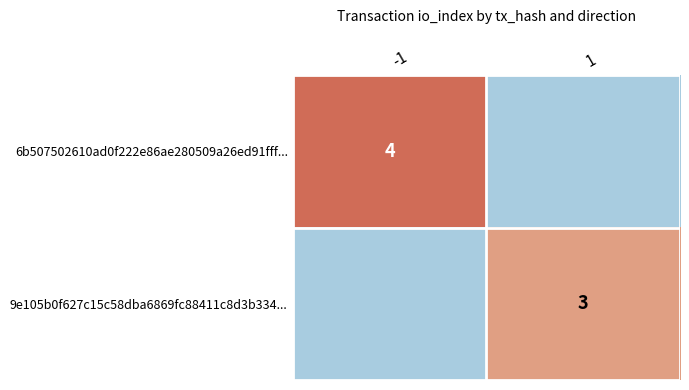

How many data points does each series have?

2